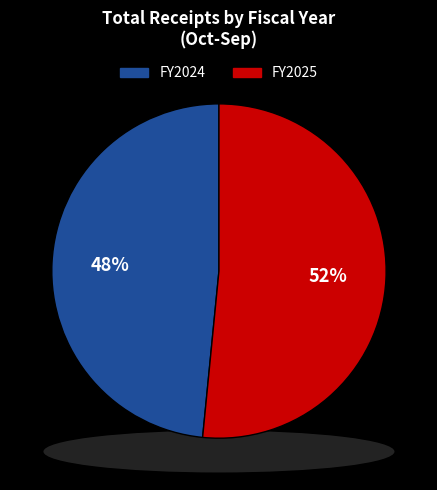

Is it true that FY2024 is 61% of the pie?

False